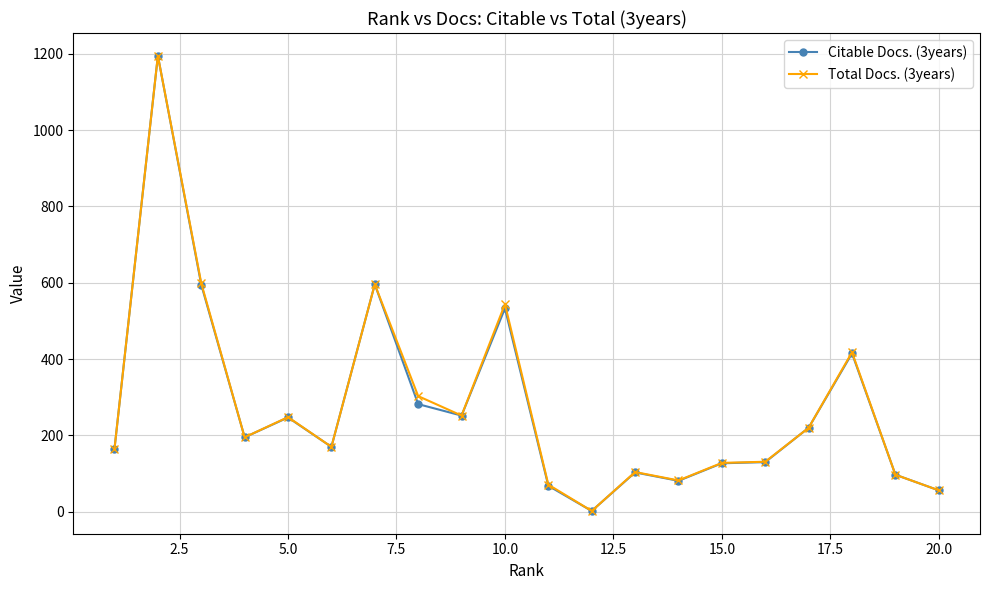

True or false: Citable Docs. (3years) has more than 1 interior local peaks.

True